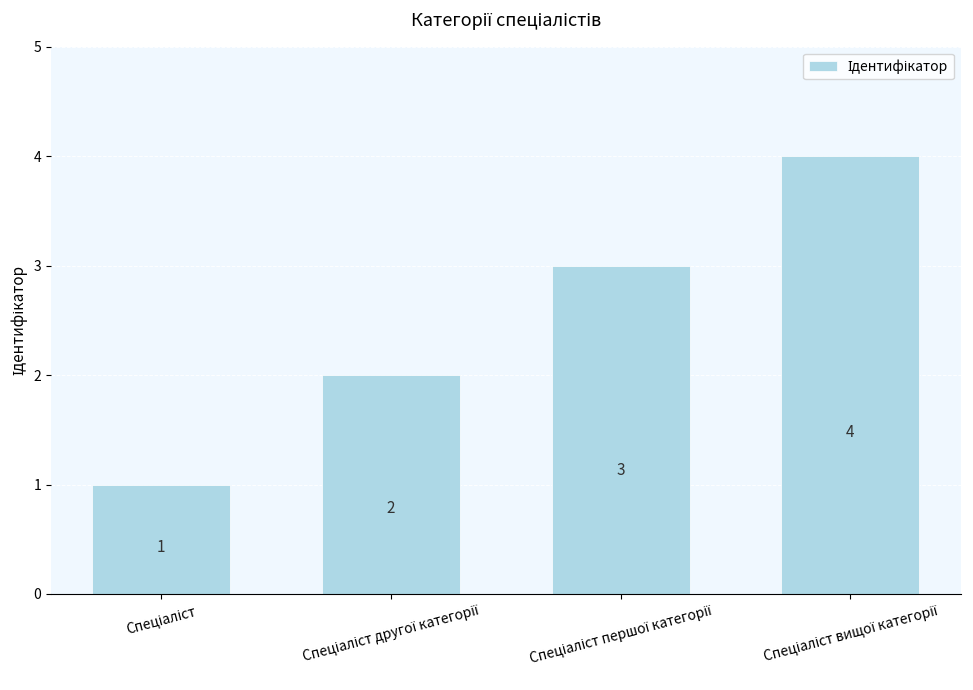

Does the chart contain any negative values?

No